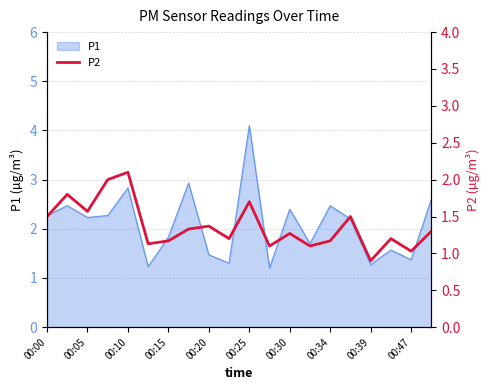

The P1 series shows 2.0 at 00:39. True or false?

False